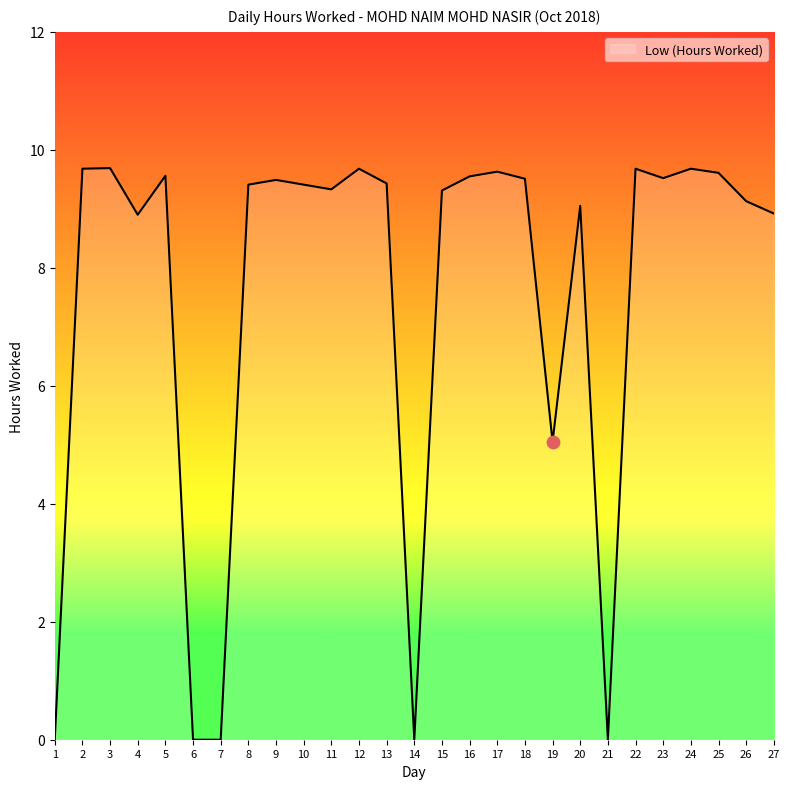

Which has a higher value, 19 or 7?

19